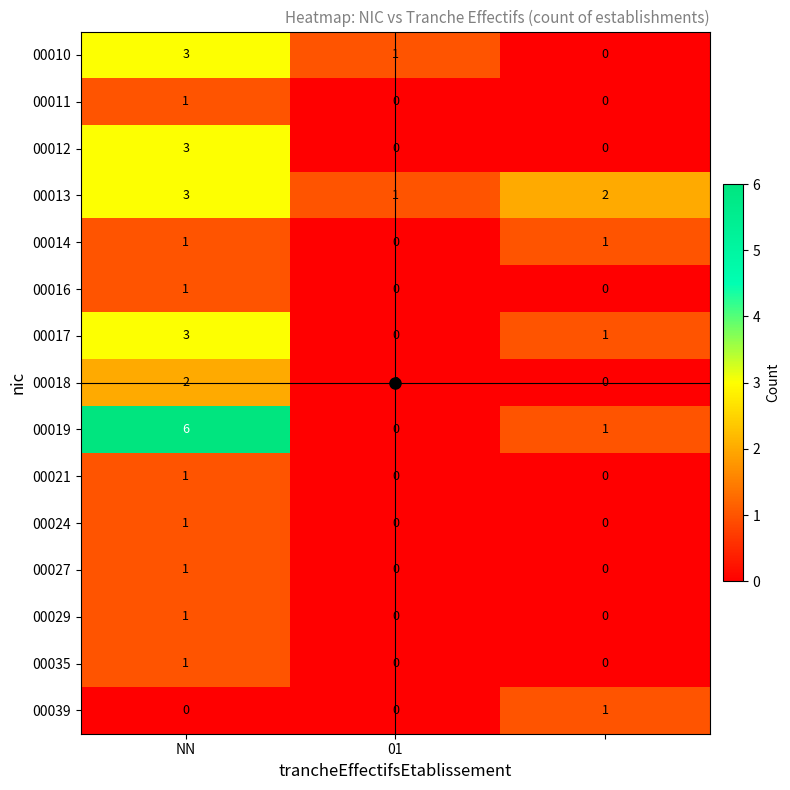

How many 00019 values are between 0 and 6?

3